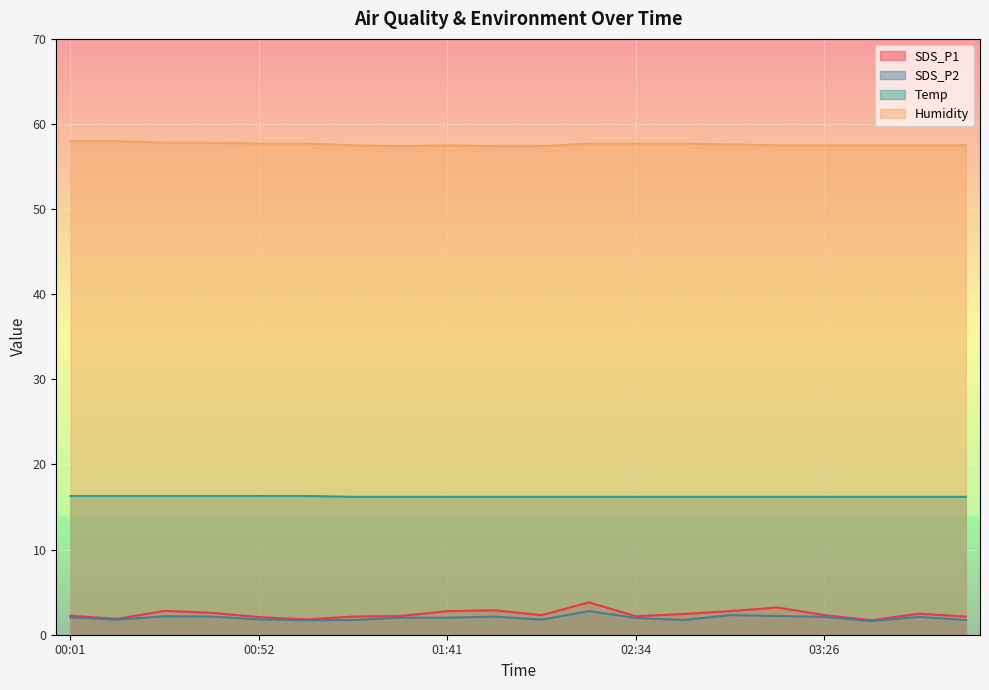

The SDS_P1 series shows 3.6 at 01:18. True or false?

False